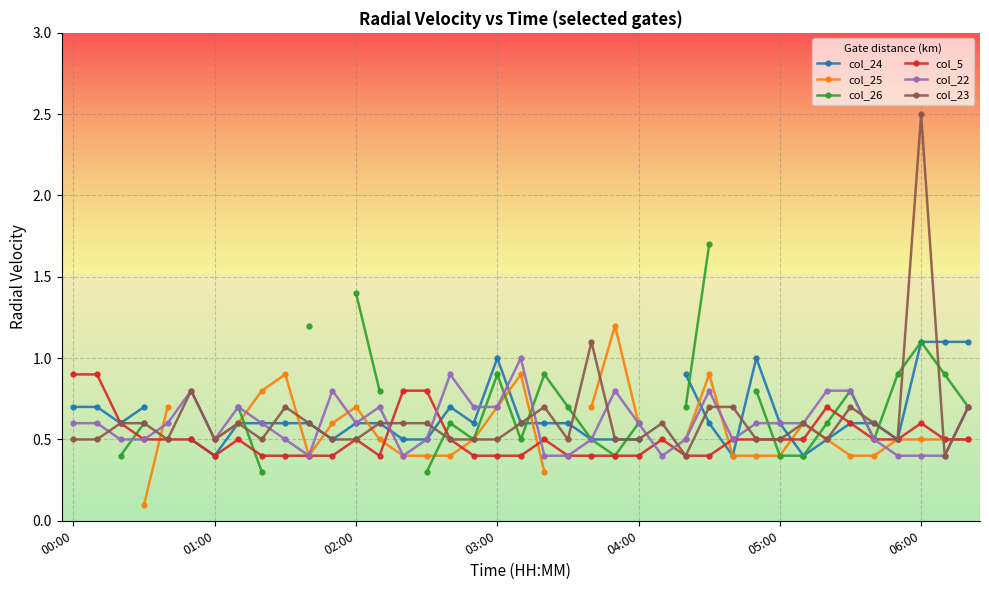

What are all the series names shown in the legend?

col_24, col_25, col_26, col_5, col_22, col_23